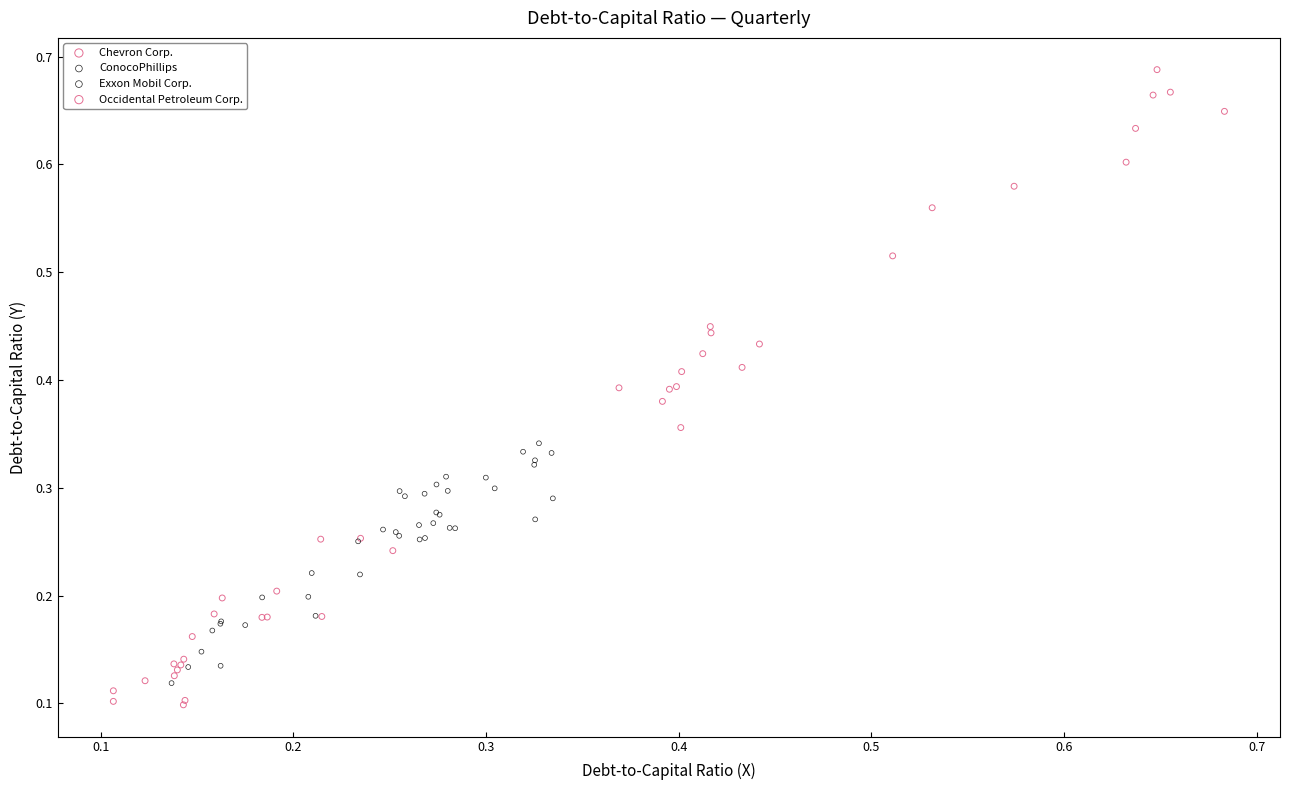

What are all the series names shown in the legend?

Chevron Corp., ConocoPhillips, Exxon Mobil Corp., Occidental Petroleum Corp.